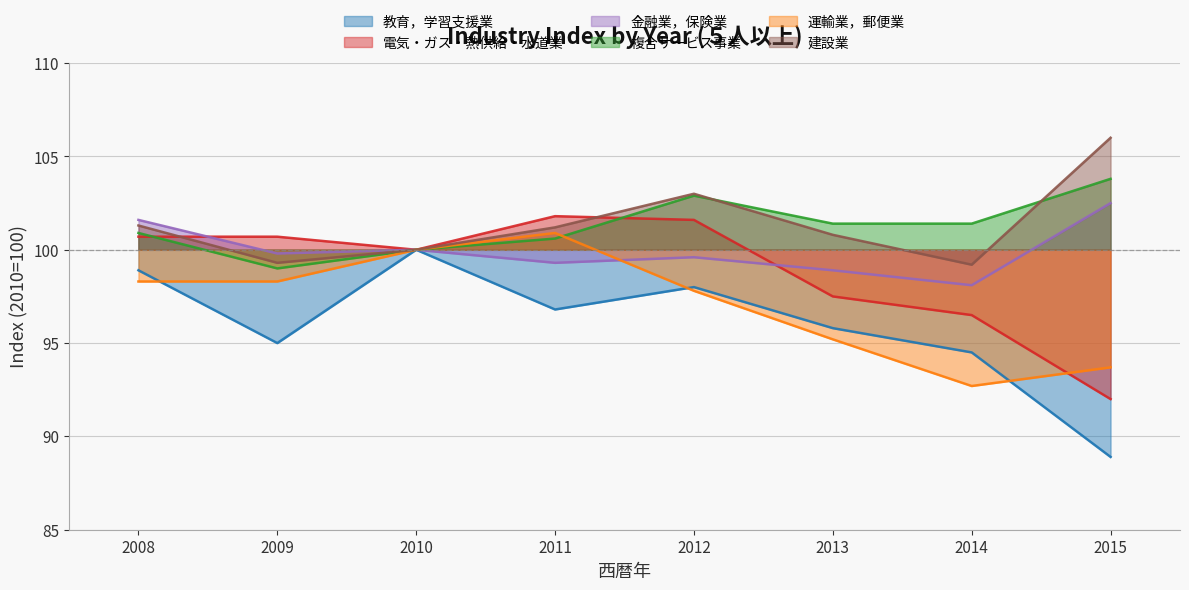

At which label does 複合サービス事業 first exceed 101?

2012